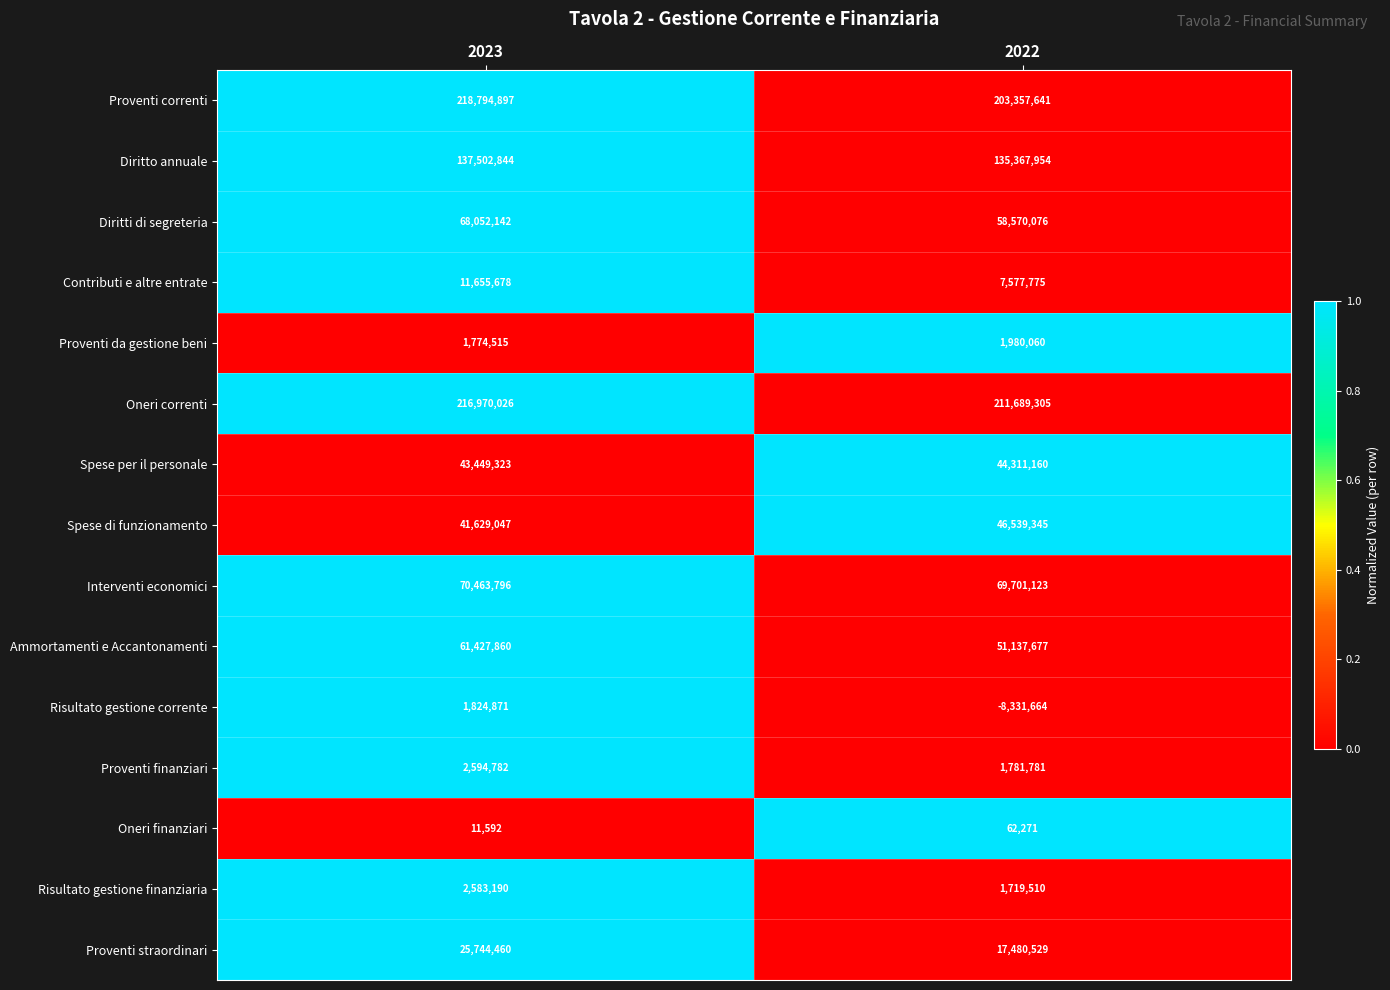

Between 2023 and 2022, which series saw the biggest shift?

Proventi correnti